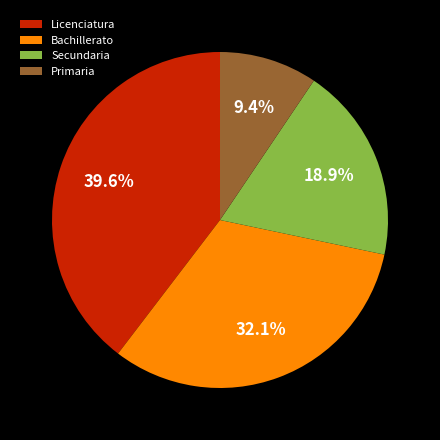

Does Primaria account for over 50% of the chart?

No